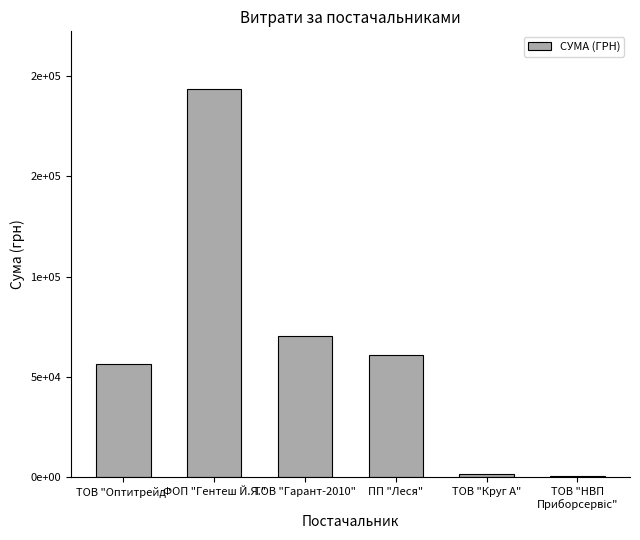

Which has a higher value, ФОП "Гентеш Й.Я." or ТОВ "Круг А"?

ФОП "Гентеш Й.Я."